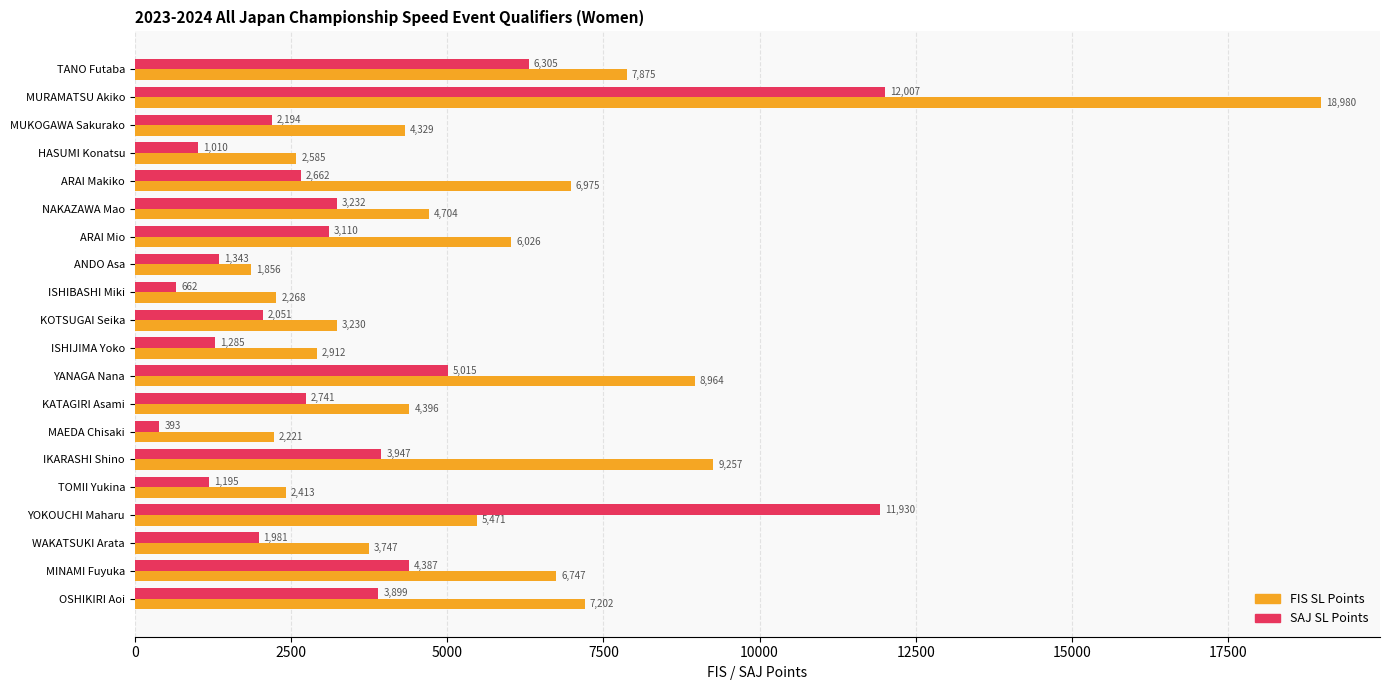

What is the total value across all series at ARAI Makiko?

9637